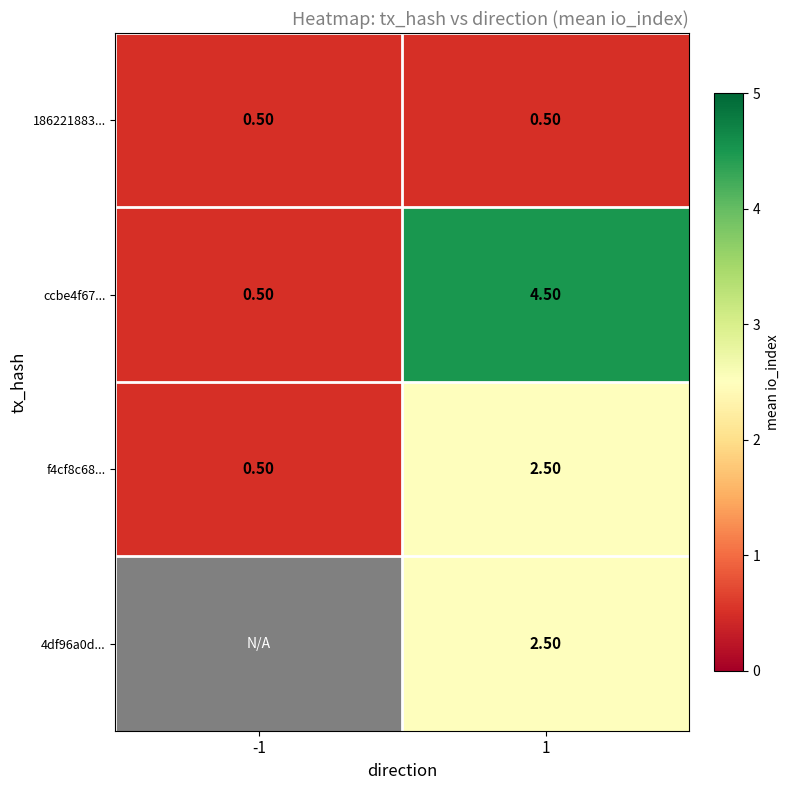

What value does the 186221883... series have at -1?

0.5